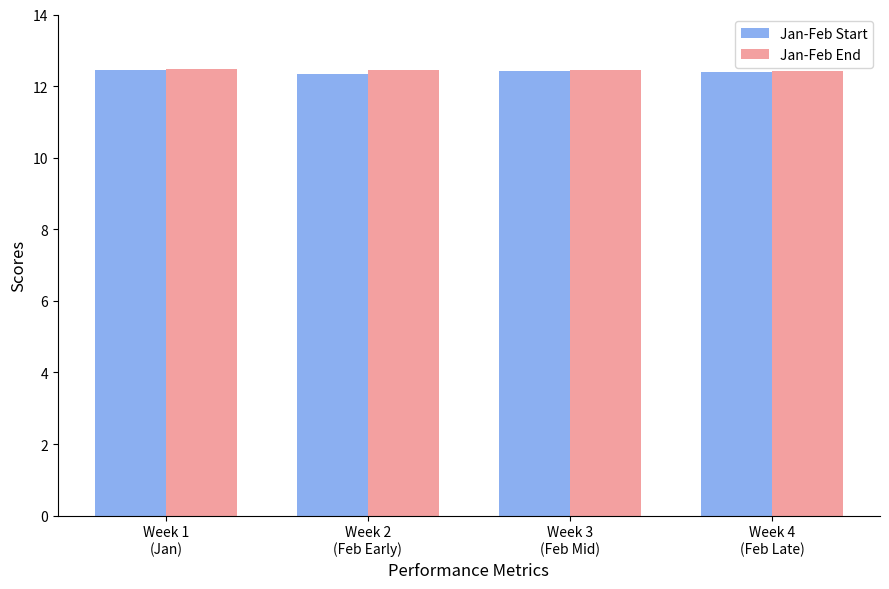

What is the maximum value for Jan-Feb End?

12.5